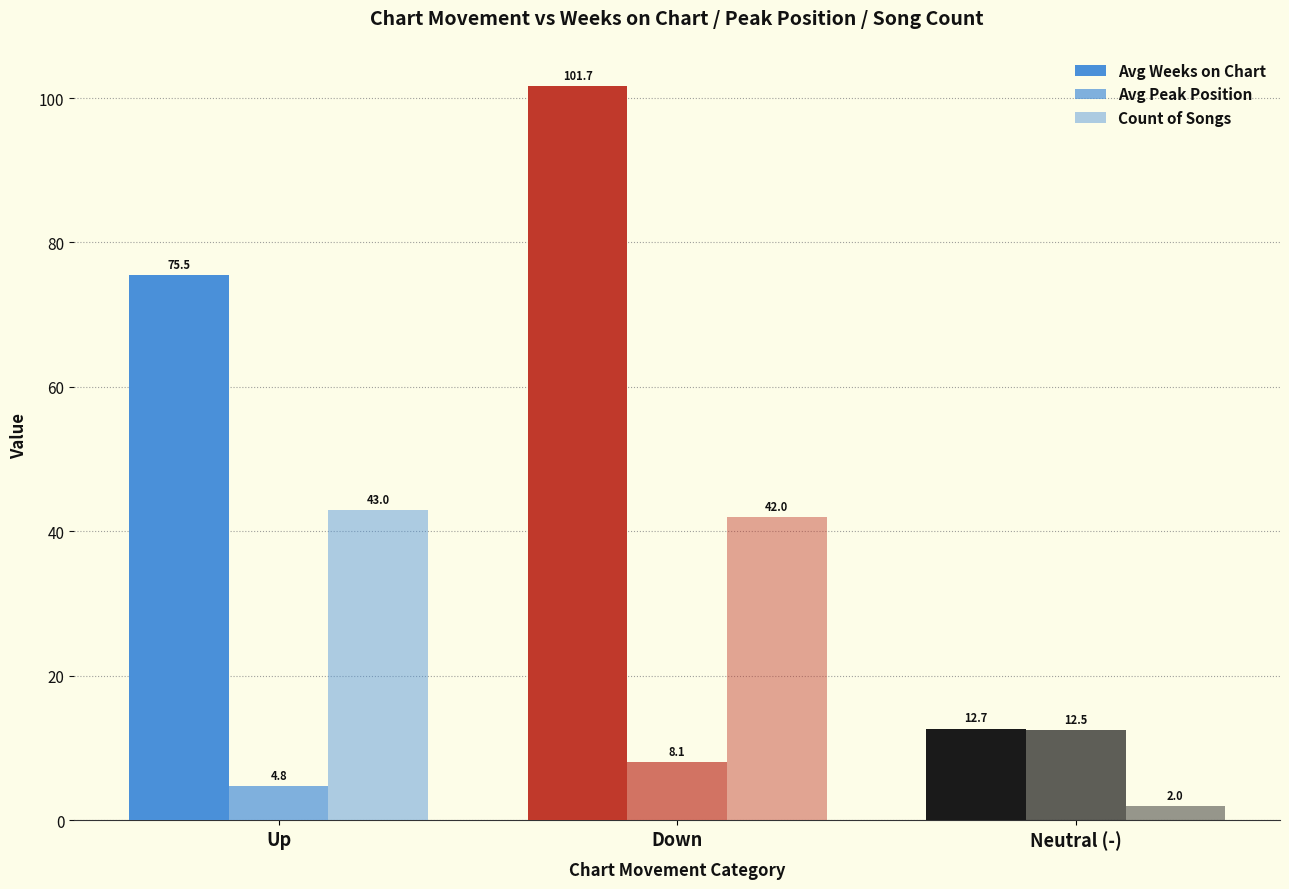

How many bars are there in total?

9